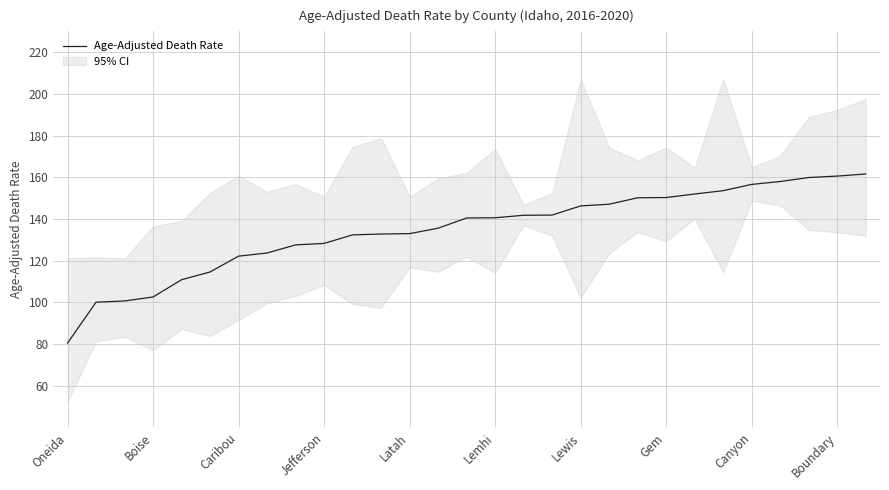

The Age-Adjusted Death Rate series shows 128.3 at Jefferson. True or false?

True